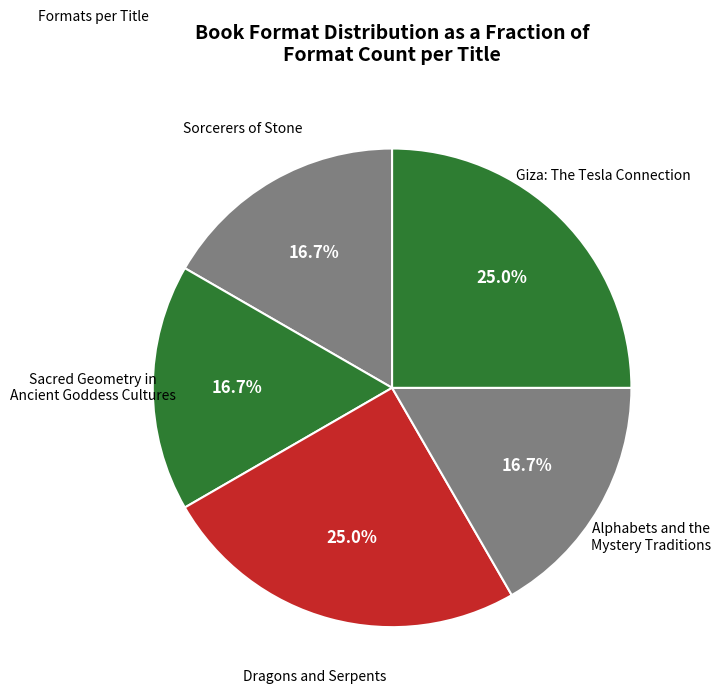

How many slices are in this pie chart?

5